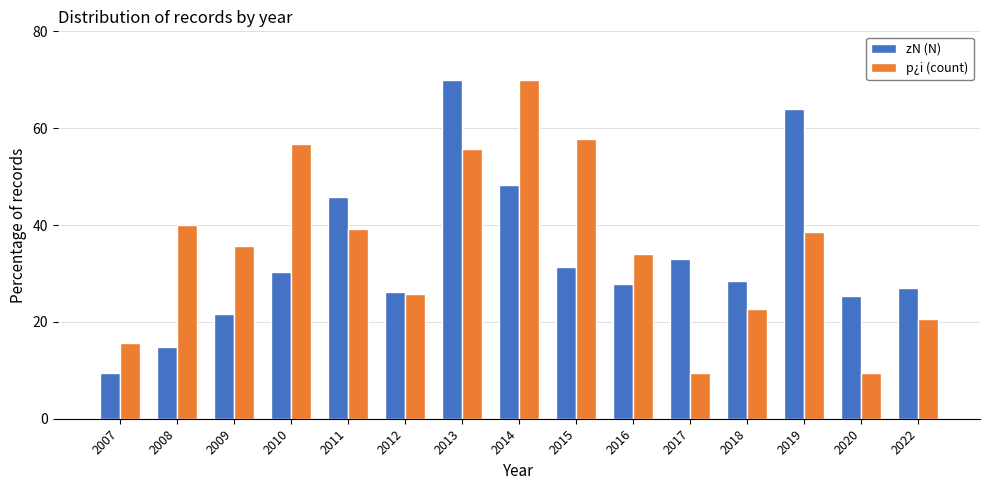

What is the total value across all series at 2007?

25.1